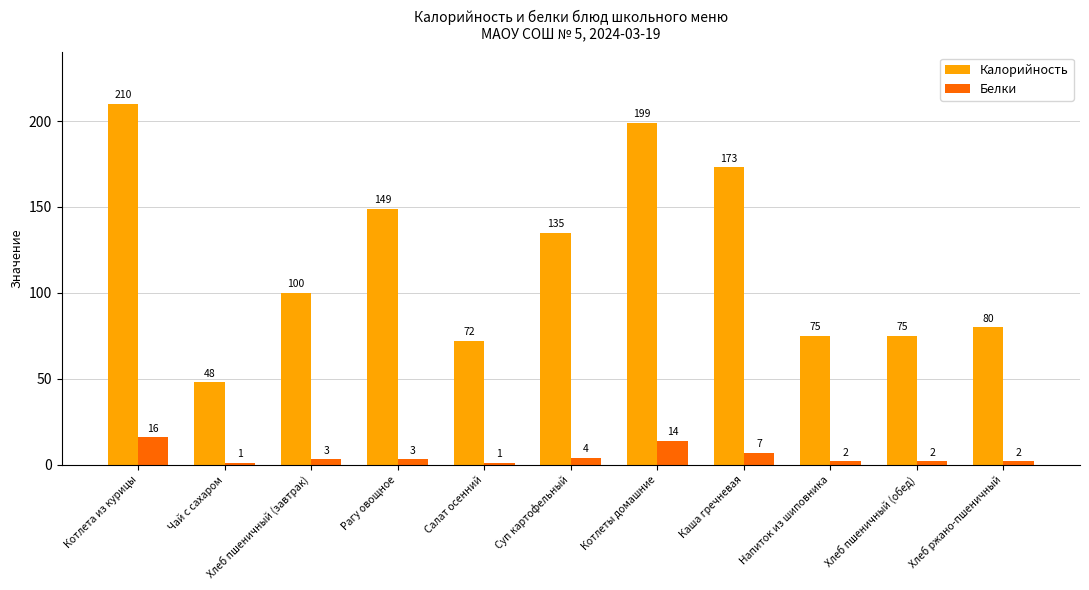

The Калорийность series shows 73 at Суп картофельный. True or false?

False